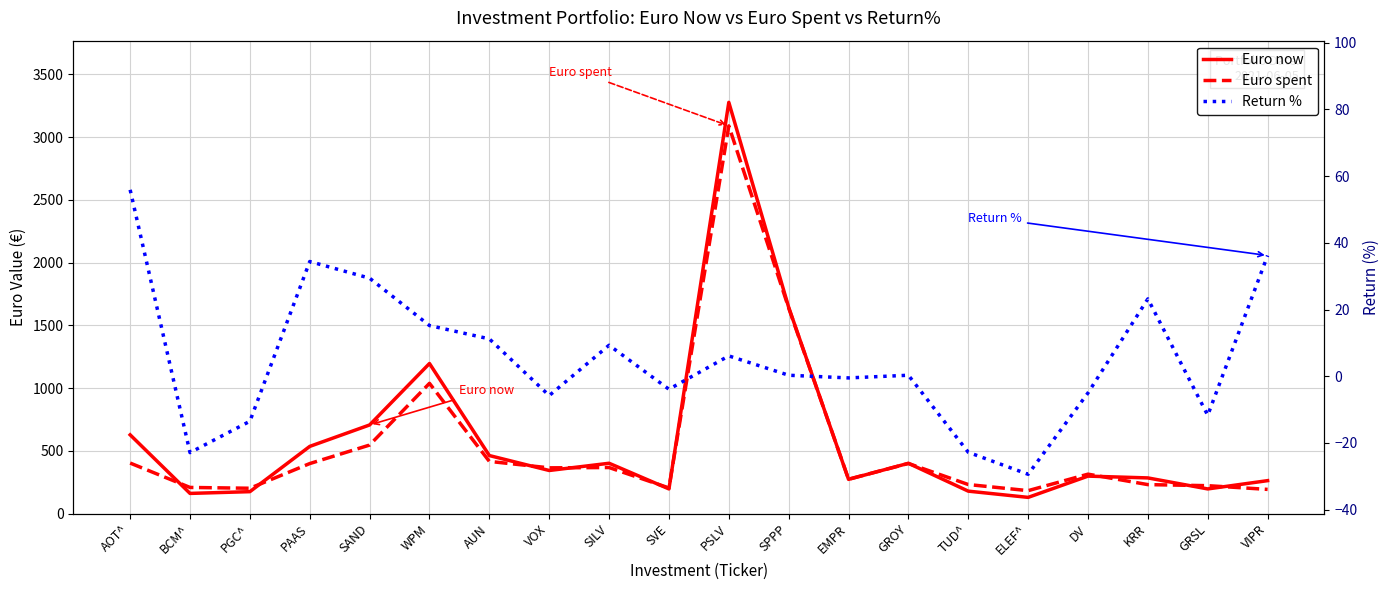

Which series has the largest total across all categories?

Euro now